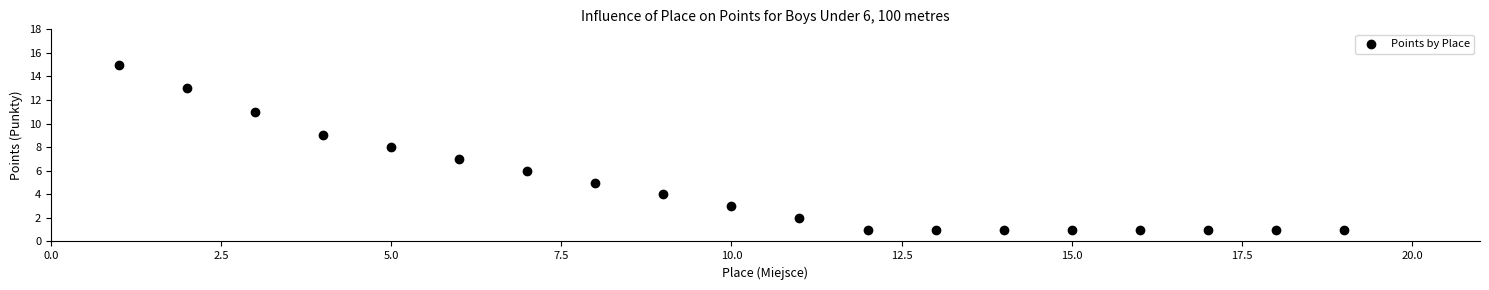

What is the range of X values (max minus min)?

18